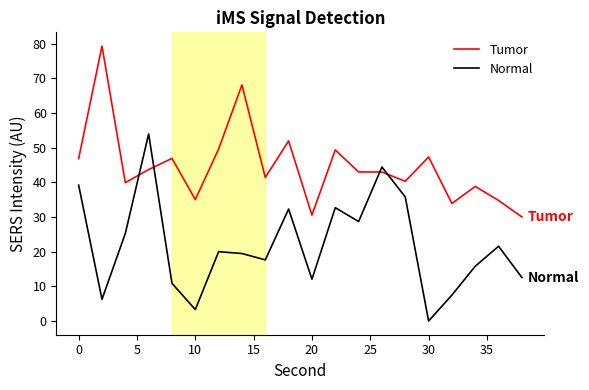

Rank the series by their average value, from highest to lowest.

Tumor, Normal